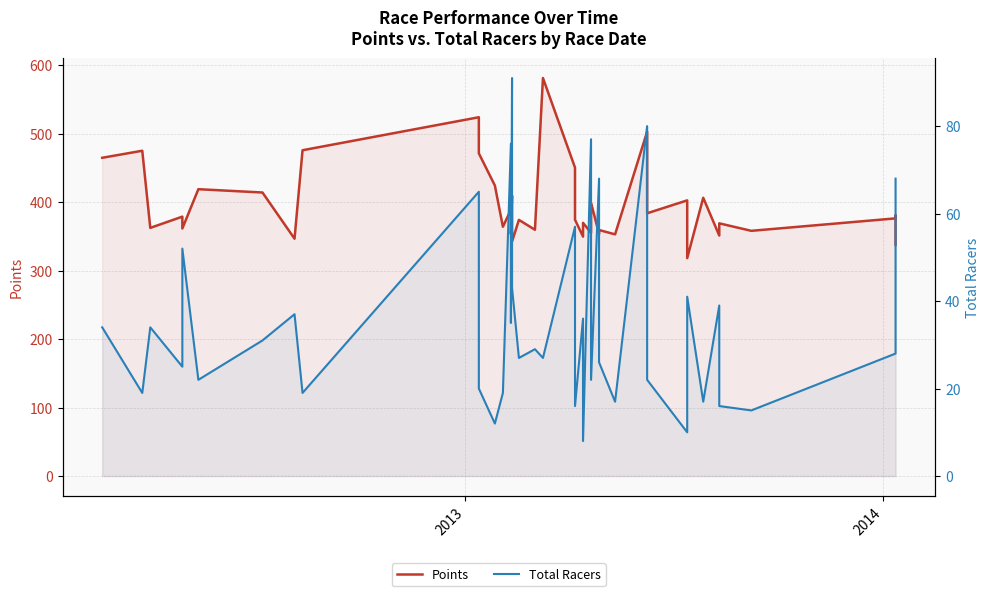

True or false: Total Racers and Points intersect in this chart.

False